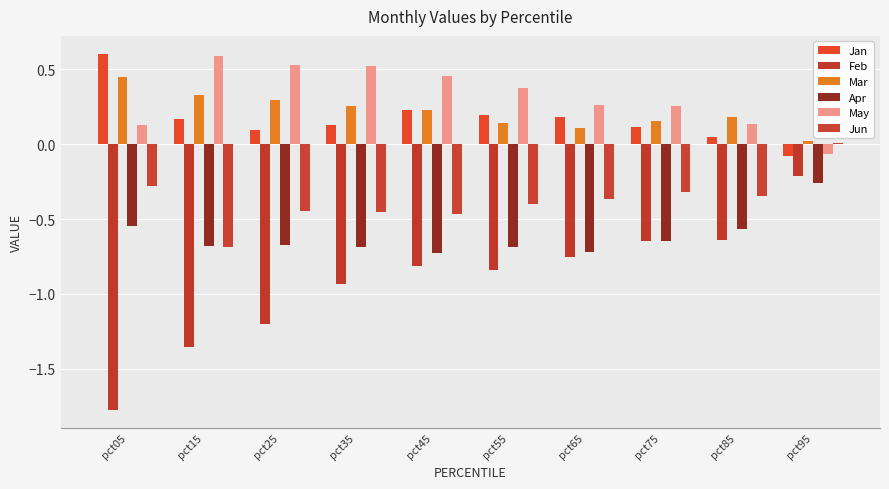

Reading left to right, extract all data points from this chart.

Jan: pct05=0.6	pct15=0.2	pct25=0.1	pct35=0.1	pct45=0.2	pct55=0.2	pct65=0.2	pct75=0.1	pct85=0.0	pct95=-0.1
Feb: pct05=-1.8	pct15=-1.4	pct25=-1.2	pct35=-0.9	pct45=-0.8	pct55=-0.8	pct65=-0.8	pct75=-0.6	pct85=-0.6	pct95=-0.2
Mar: pct05=0.4	pct15=0.3	pct25=0.3	pct35=0.3	pct45=0.2	pct55=0.1	pct65=0.1	pct75=0.2	pct85=0.2	pct95=0.0
Apr: pct05=-0.5	pct15=-0.7	pct25=-0.7	pct35=-0.7	pct45=-0.7	pct55=-0.7	pct65=-0.7	pct75=-0.6	pct85=-0.6	pct95=-0.3
May: pct05=0.1	pct15=0.6	pct25=0.5	pct35=0.5	pct45=0.5	pct55=0.4	pct65=0.3	pct75=0.3	pct85=0.1	pct95=-0.1
Jun: pct05=-0.3	pct15=-0.7	pct25=-0.4	pct35=-0.5	pct45=-0.5	pct55=-0.4	pct65=-0.4	pct75=-0.3	pct85=-0.3	pct95=0.0